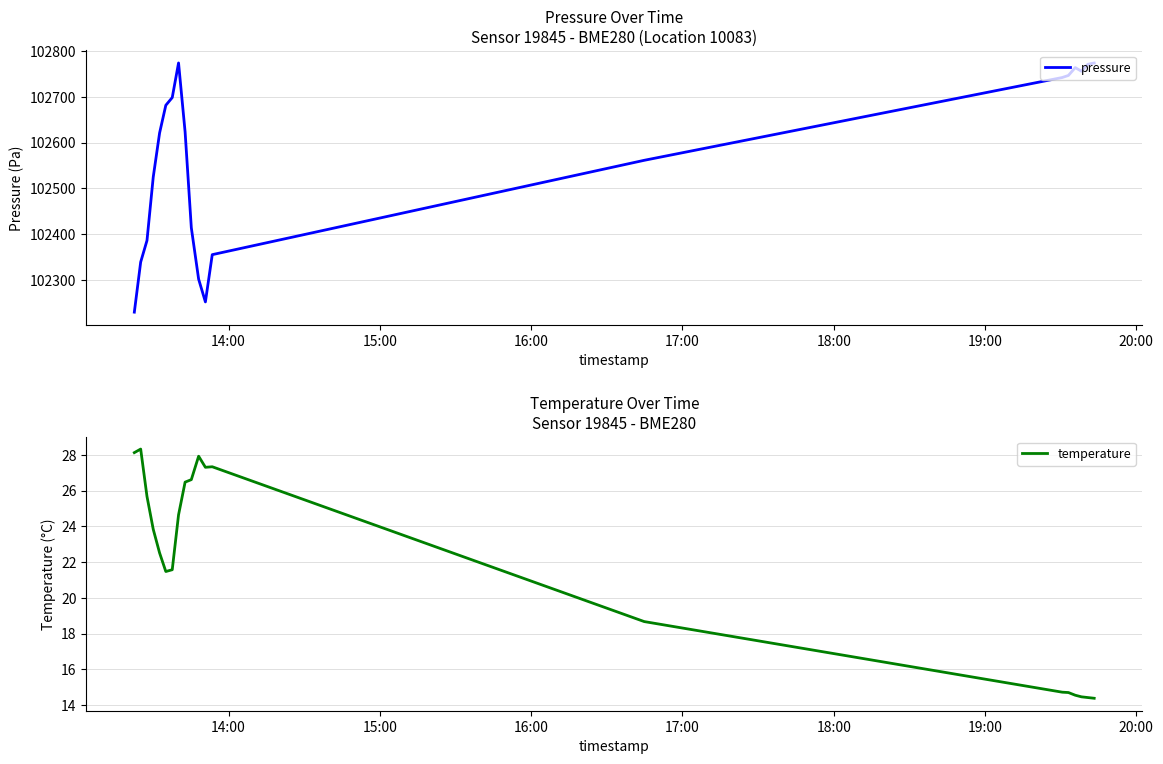

What is the maximum value for pressure?

102774.2